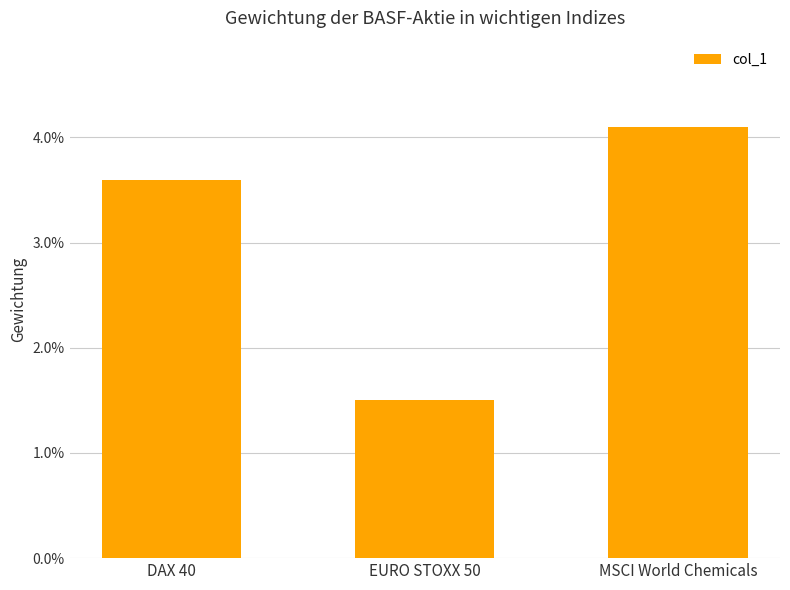

Which has a higher value, DAX 40 or EURO STOXX 50?

DAX 40